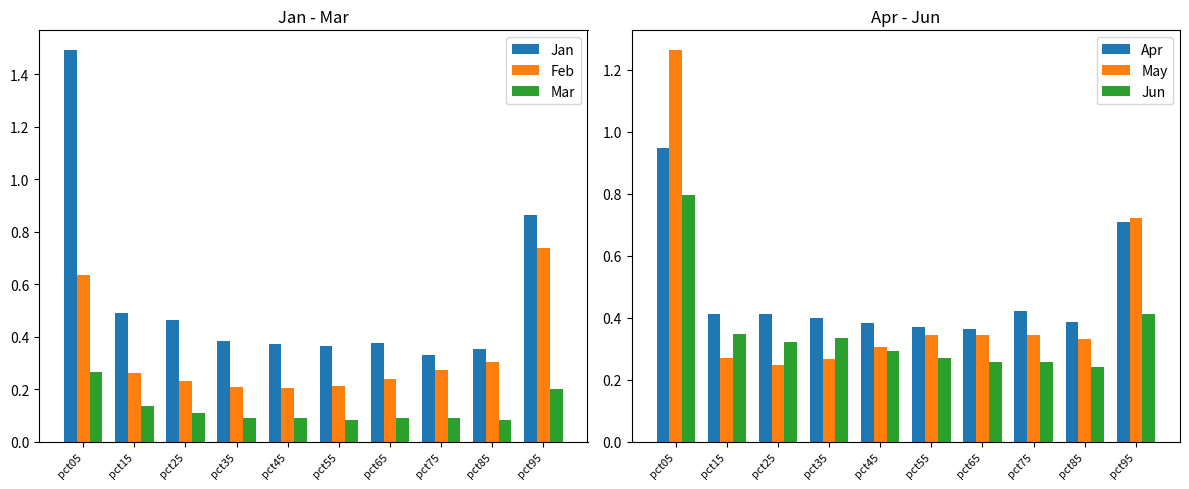

How many series are shown in this chart?

6